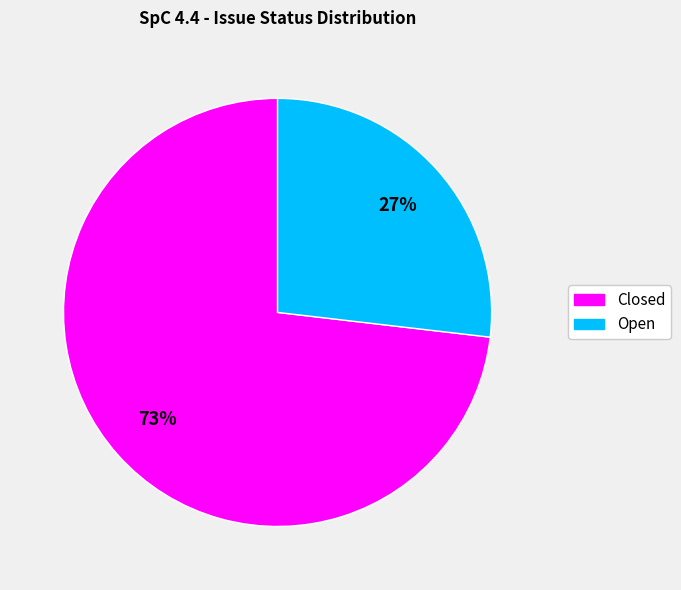

What is the smallest slice in the pie chart?

Open